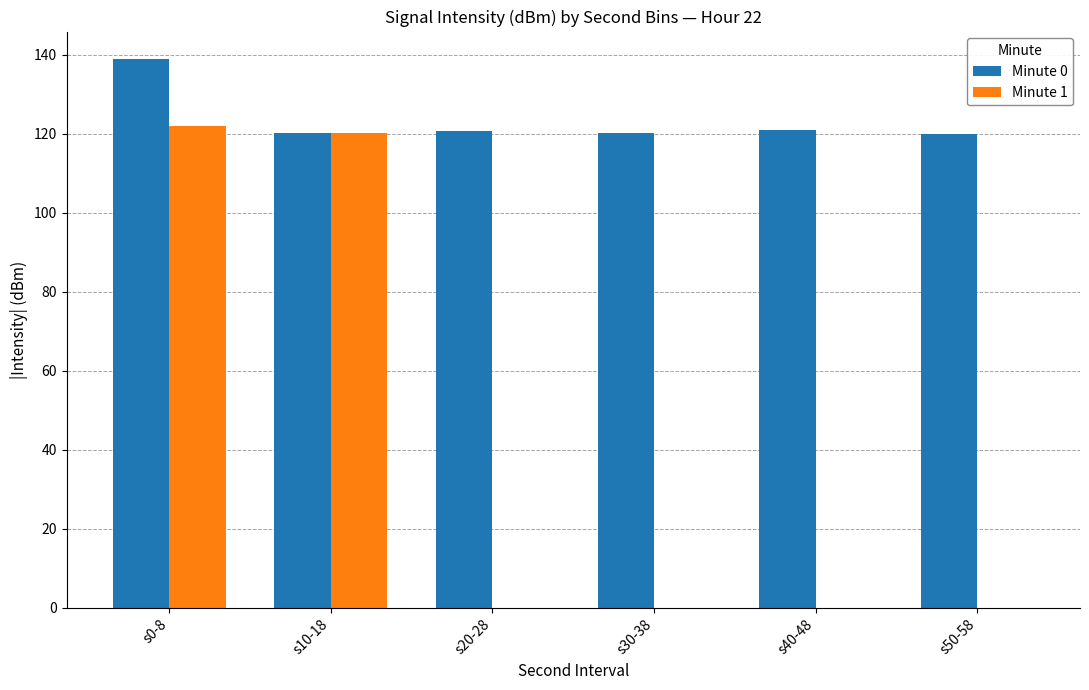

What is the maximum value for Minute 1?

121.9